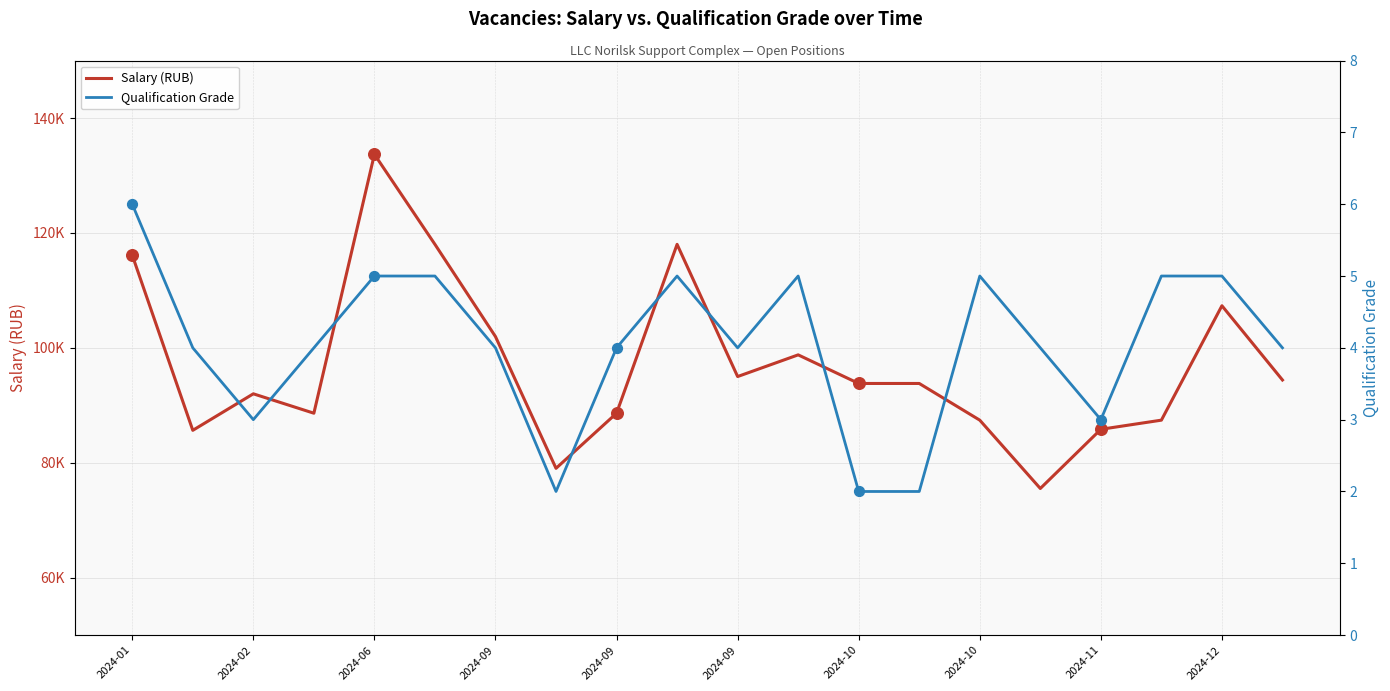

What are all the series names shown in the legend?

Salary (RUB), Qualification Grade